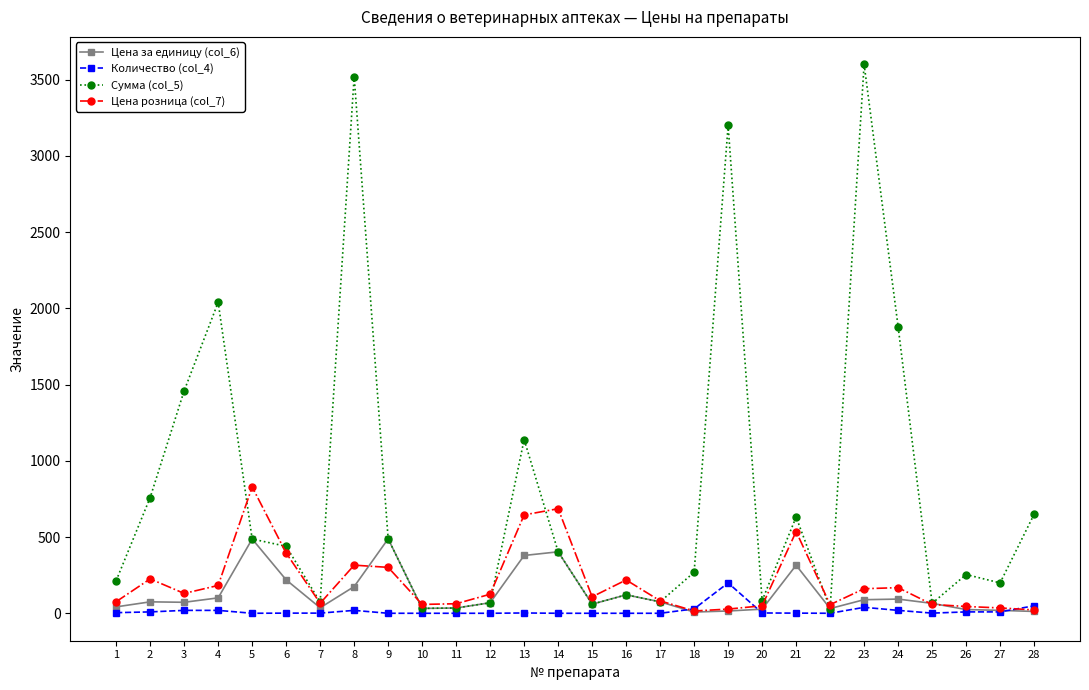

Is it true that Цена розница (col_7) equals 226.5 at 2?

True